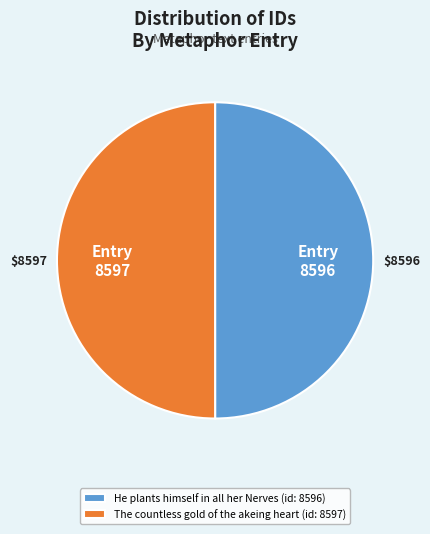

Combined, do He plants himself in all her Nerves (id: 8596) and The countless gold of the akeing heart (id: 8597) account for over 50%?

Yes